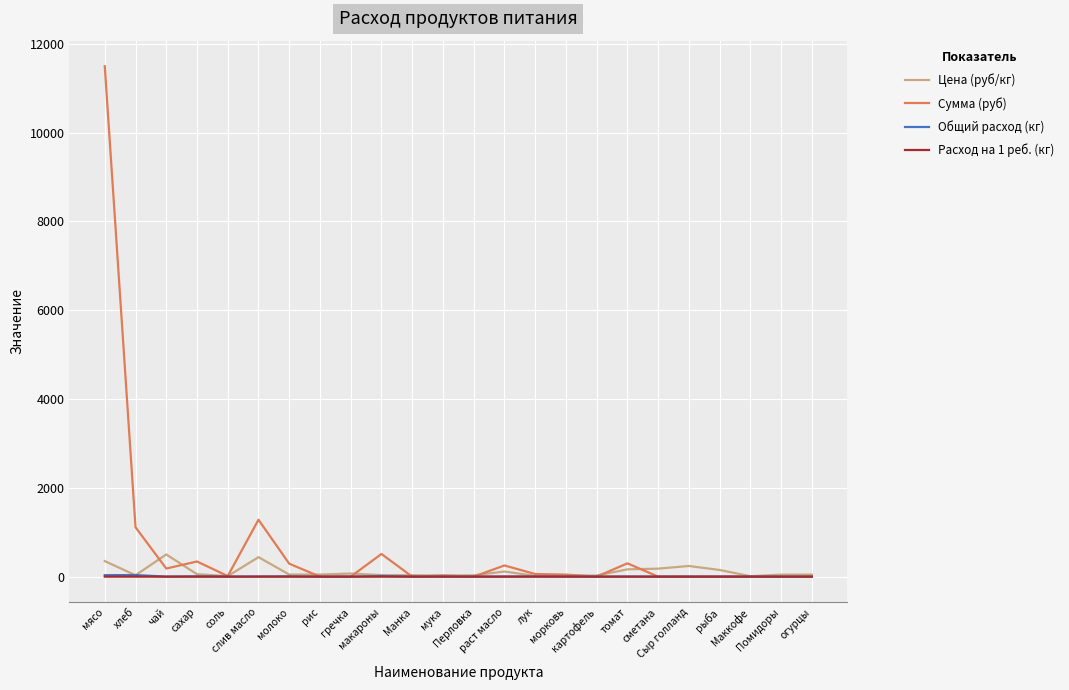

True or false: Цена (руб/кг) has more than 1 points higher than both neighbors.

True